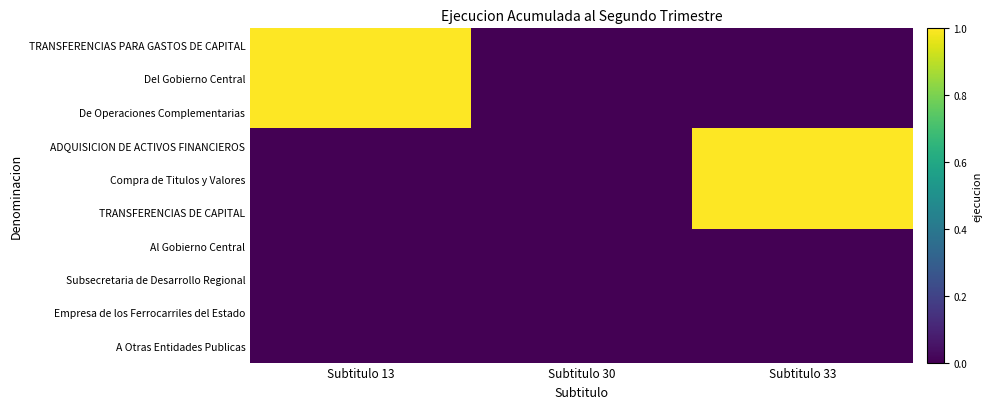

Reading right to left, transcribe all the data shown in this chart.

TRANSFERENCIAS PARA GASTOS DE CAPITAL: Subtitulo 33=0	Subtitulo 30=0	Subtitulo 13=1
Del Gobierno Central: Subtitulo 33=0	Subtitulo 30=0	Subtitulo 13=1
De Operaciones Complementarias: Subtitulo 33=0	Subtitulo 30=0	Subtitulo 13=1
ADQUISICION DE ACTIVOS FINANCIEROS: Subtitulo 33=1	Subtitulo 30=0	Subtitulo 13=0
Compra de Titulos y Valores: Subtitulo 33=1	Subtitulo 30=0	Subtitulo 13=0
TRANSFERENCIAS DE CAPITAL: Subtitulo 33=1	Subtitulo 30=0	Subtitulo 13=0
Al Gobierno Central: Subtitulo 33=0	Subtitulo 30=0	Subtitulo 13=0
Subsecretaria de Desarrollo Regional: Subtitulo 33=0	Subtitulo 30=0	Subtitulo 13=0
Empresa de los Ferrocarriles del Estado: Subtitulo 33=0	Subtitulo 30=0	Subtitulo 13=0
A Otras Entidades Publicas: Subtitulo 33=0	Subtitulo 30=0	Subtitulo 13=0